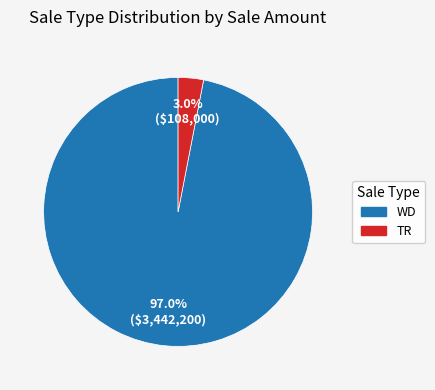

Is there a majority slice in this chart?

Yes